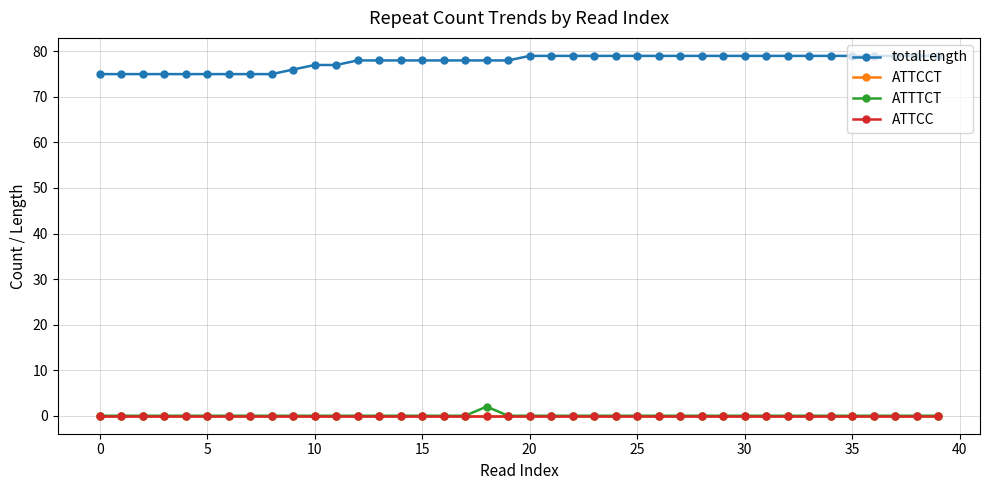

Is this an area chart (filled region under the line)?

No